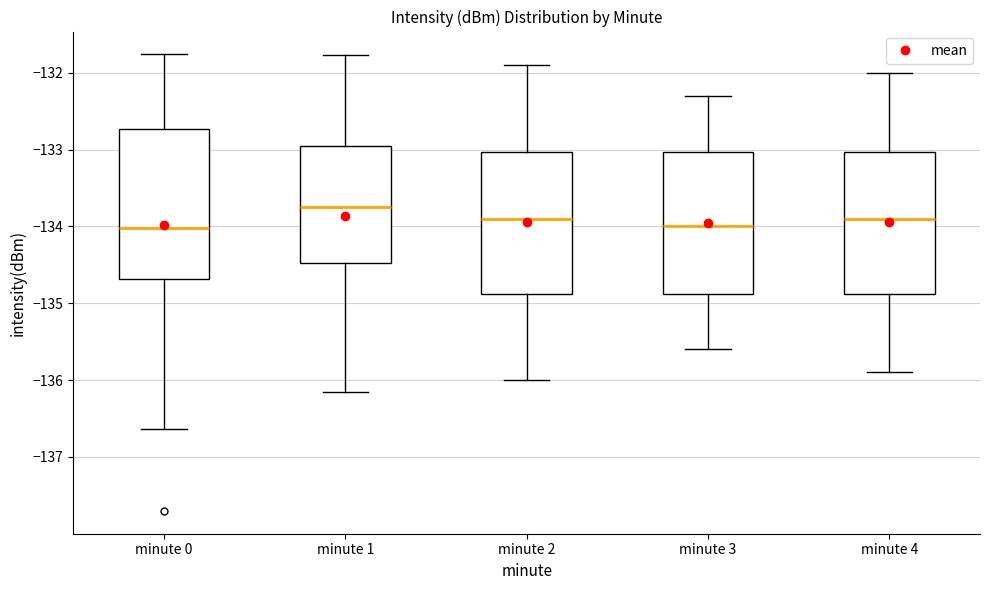

Reading left to right, read every box against the y-axis: the position of its median line, the range the box covers, and the ends of its whiskers. The values are not printed on the chart, so give them approximately, as read against the axis.

minute 0: median -134.0, box -134.7 to -132.7, whiskers -136.6 to -131.8
minute 1: median -133.7, box -134.5 to -132.9, whiskers -136.2 to -131.8
minute 2: median -133.9, box -134.9 to -133.0, whiskers -136.0 to -131.9
minute 3: median -134.0, box -134.9 to -133.0, whiskers -135.6 to -132.3
minute 4: median -133.9, box -134.9 to -133.0, whiskers -135.9 to -132.0